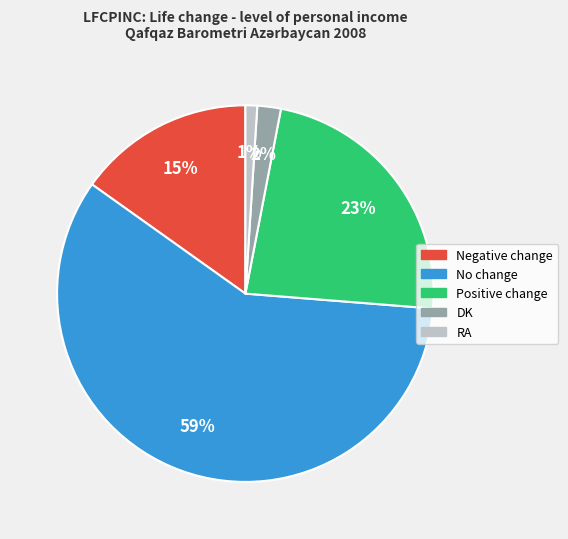

Which category has the biggest portion of the pie?

No change